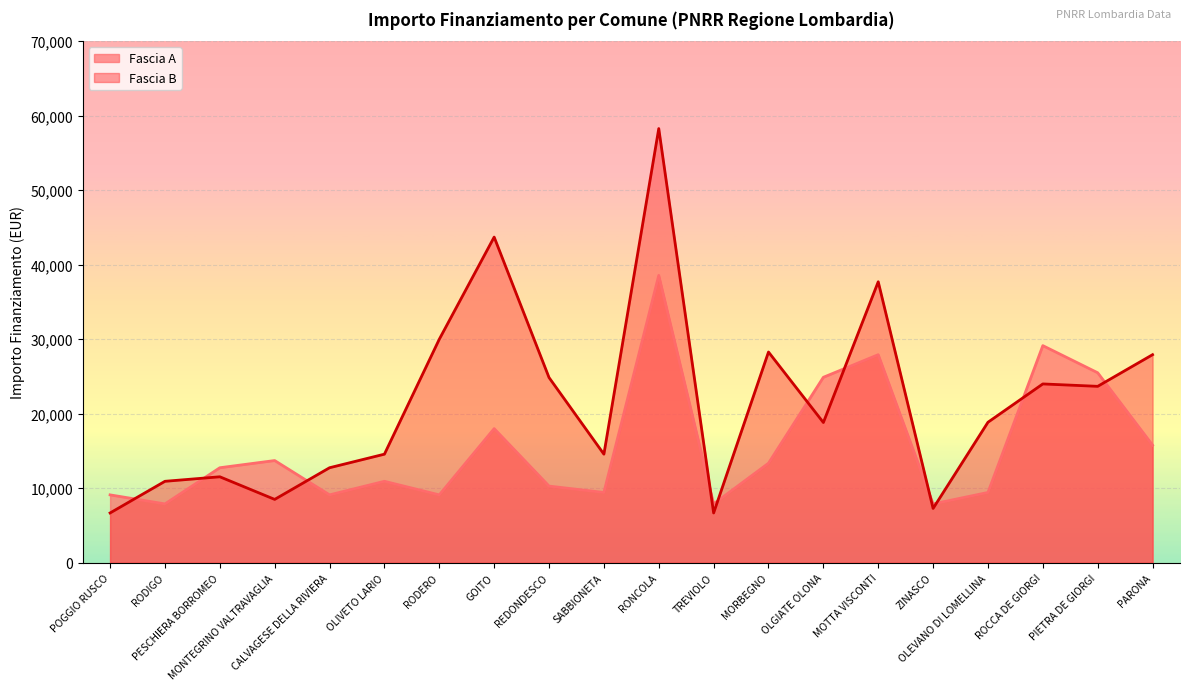

What are all the series names shown in the legend?

Fascia A, Fascia B